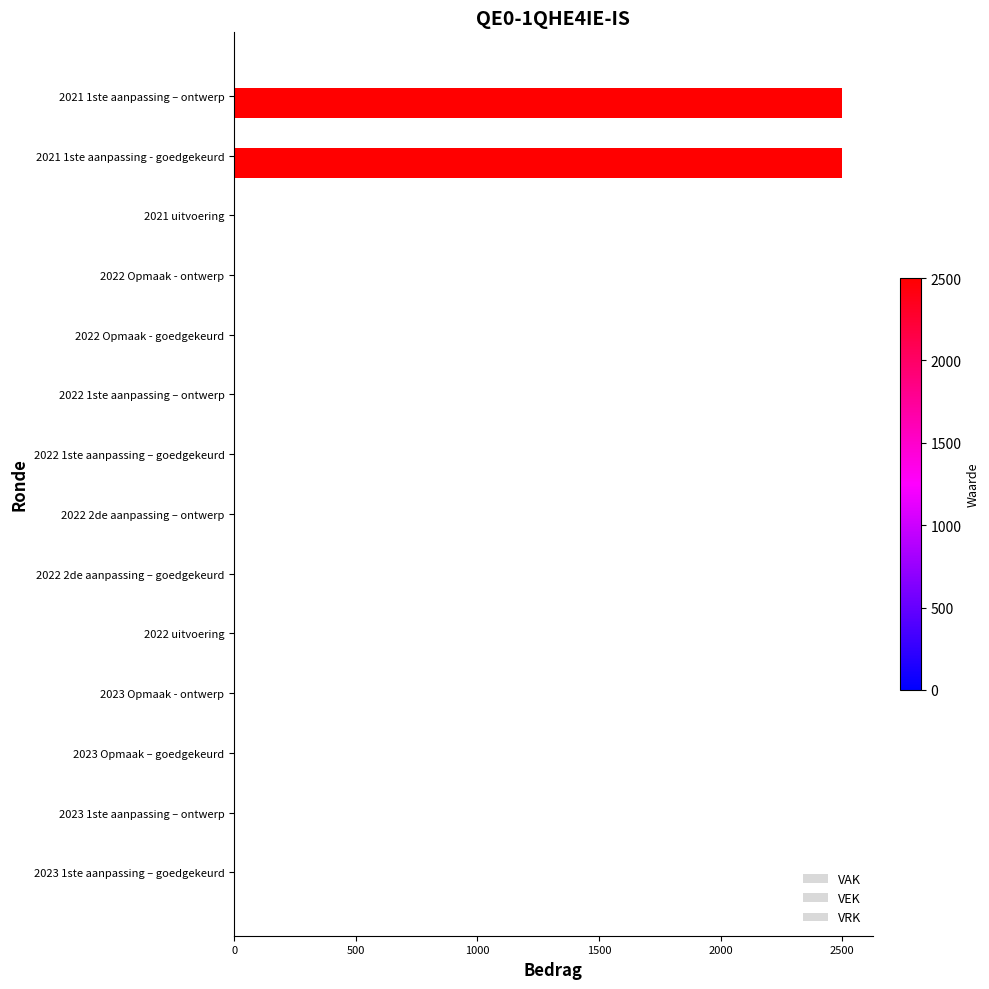

How many series are shown in this chart?

2